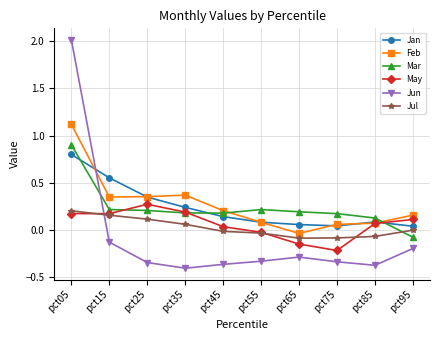

How many values in the May series exceed 0?

7